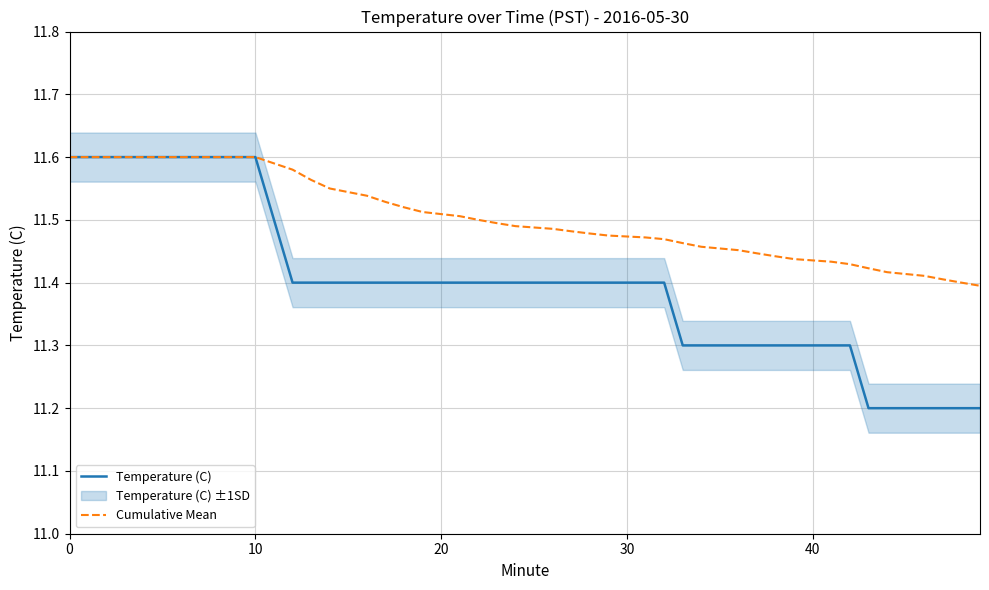

Which series has the widest spread of values?

Temperature (C)